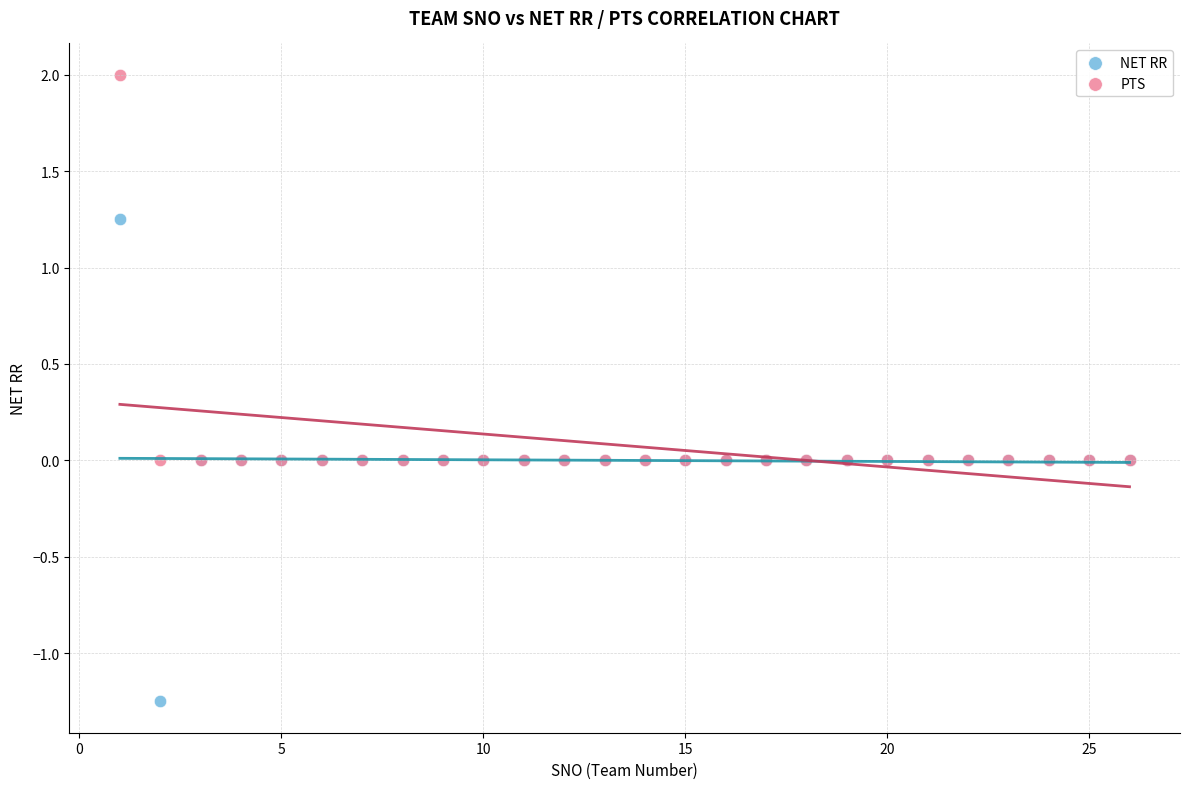

Which series has the widest spread of Y values?

NET RR